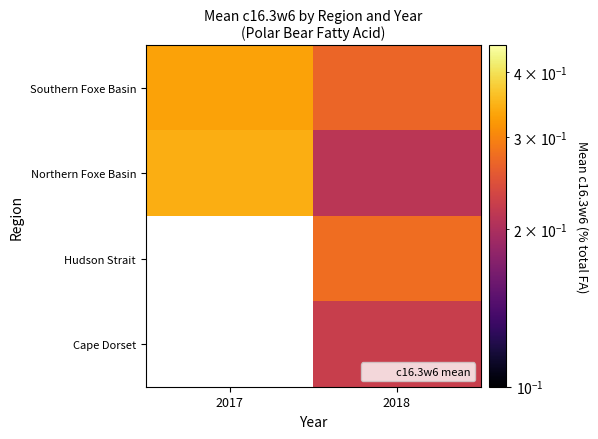

What is the average value of the Southern Foxe Basin series?

0.3